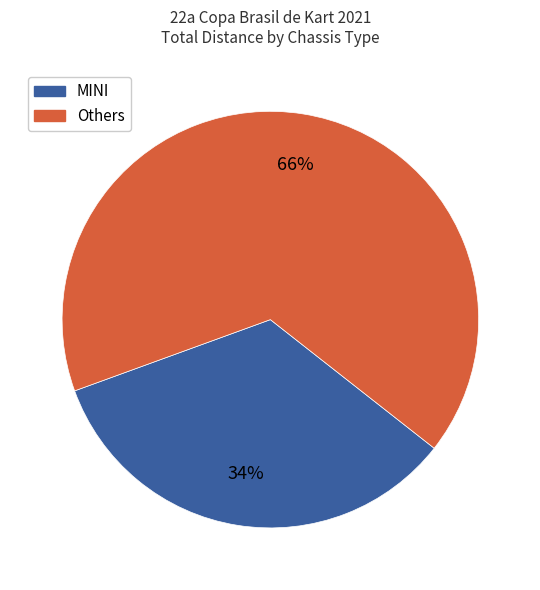

Is there any slice that represents more than half of the pie?

Yes